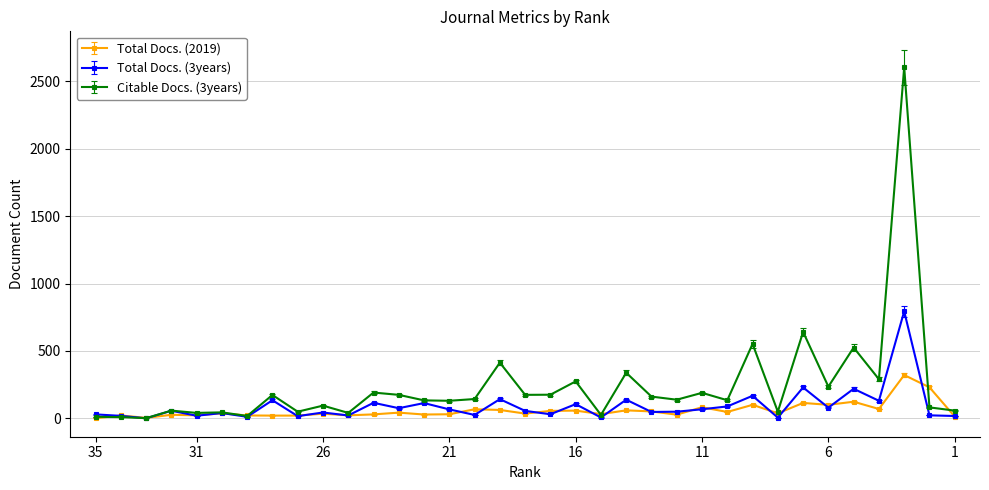

After their last crossing, which series has the higher values: Citable Docs. (3years) or Total Docs. (3years)?

Citable Docs. (3years)